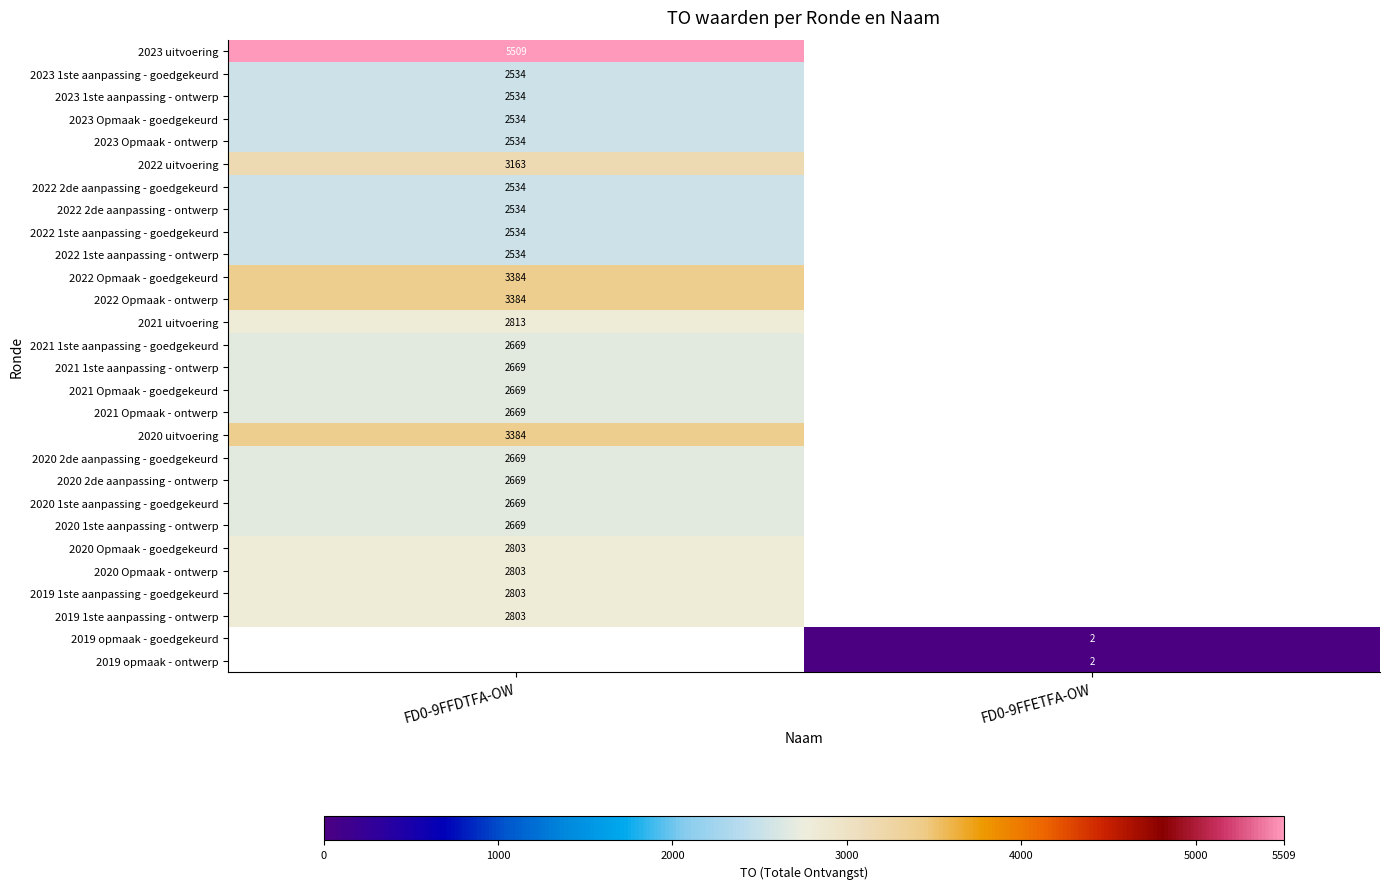

Is the value of 2019 opmaak - ontwerp at FD0-9FFETFA-OW greater than the value of 2022 2de aanpassing - goedgekeurd at FD0-9FFDTFA-OW?

No